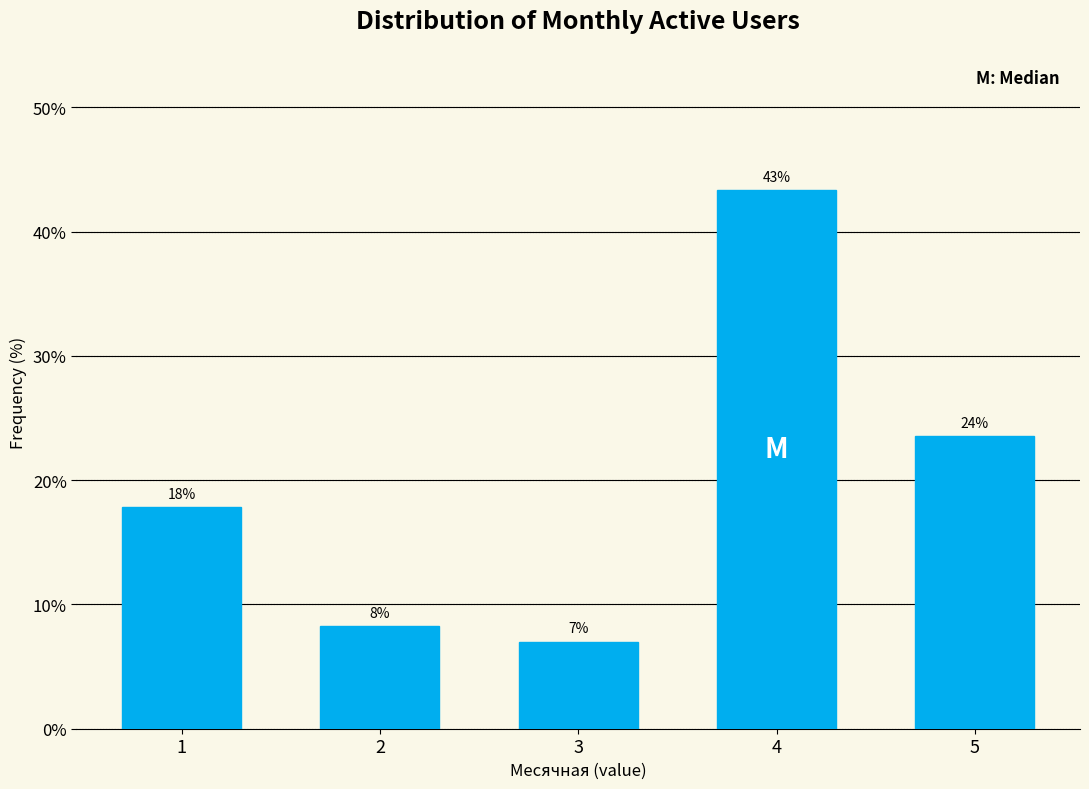

Are the bars horizontal?

No